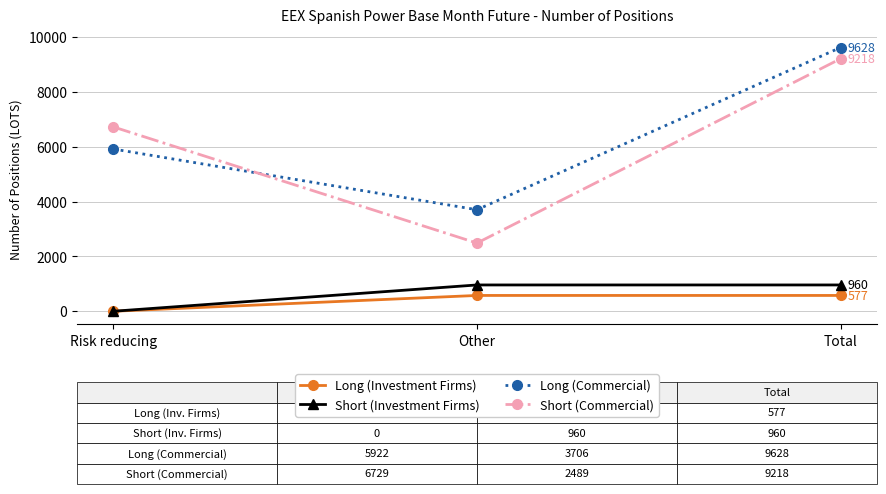

What is the difference between the Long (Commercial) values at Risk reducing and Total?

3706